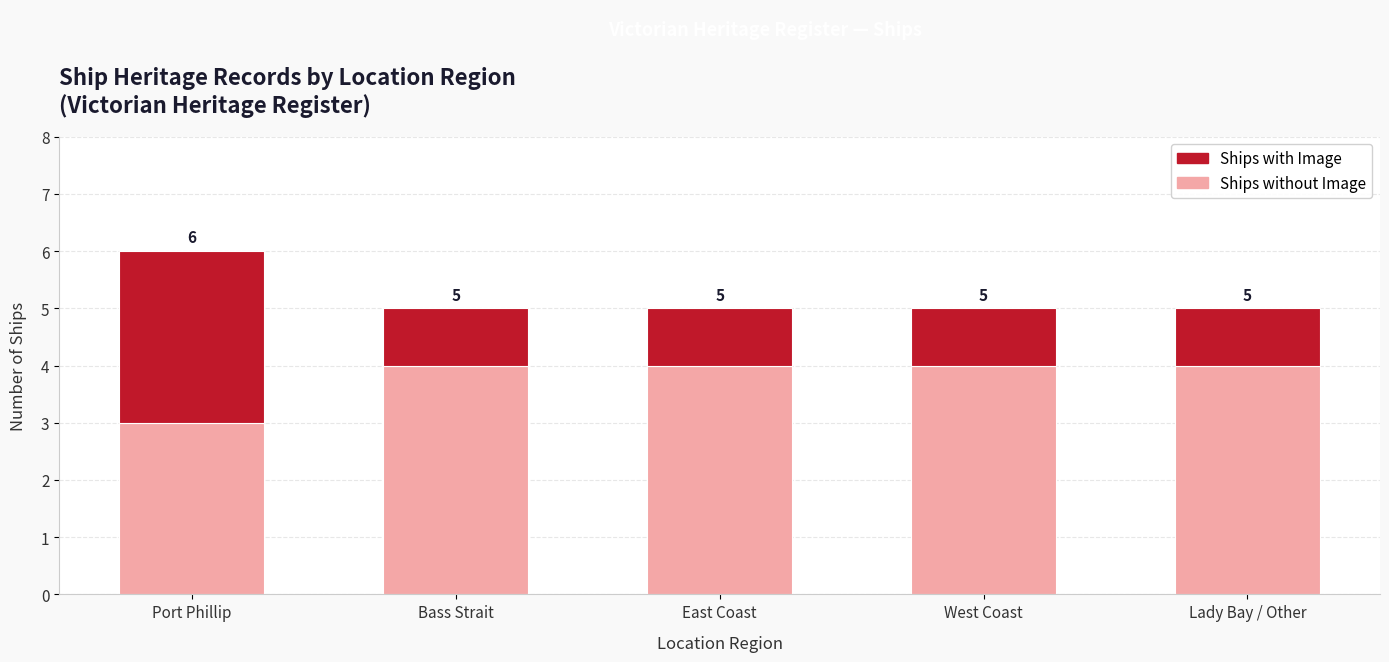

What is the label of the 5th bar from the right?

Port Phillip